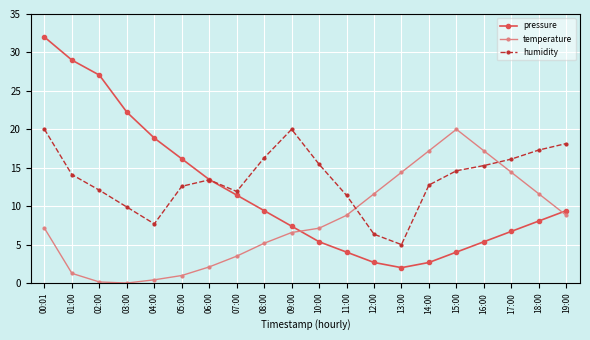

What is the value of the pressure point at the 15th from the left?

2.7